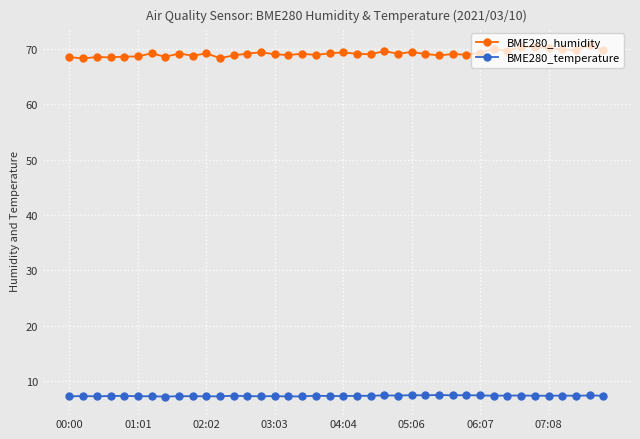

How many data points does each series have?

40